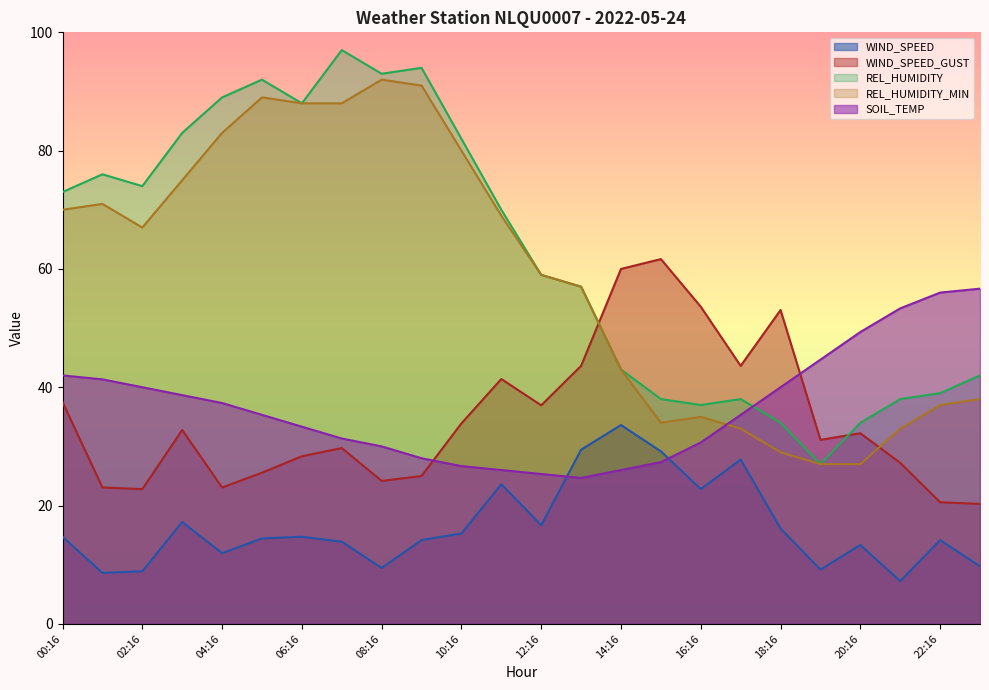

True or false: SOIL_TEMP has a value of 16.4 at 12:16.

False